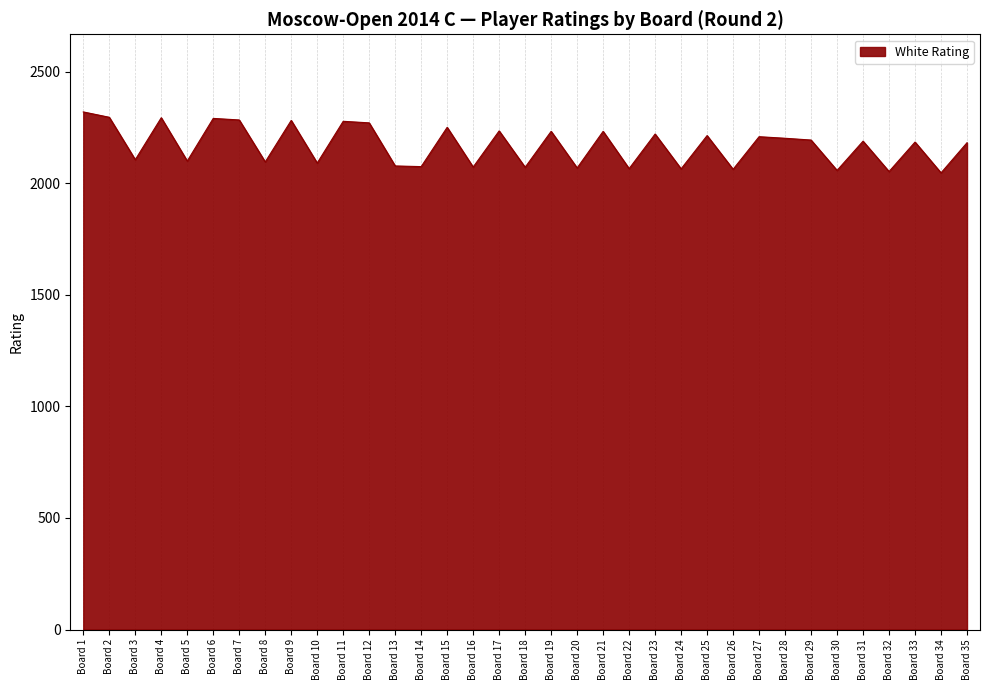

Is it true that the value at Board 13 is 3115?

False